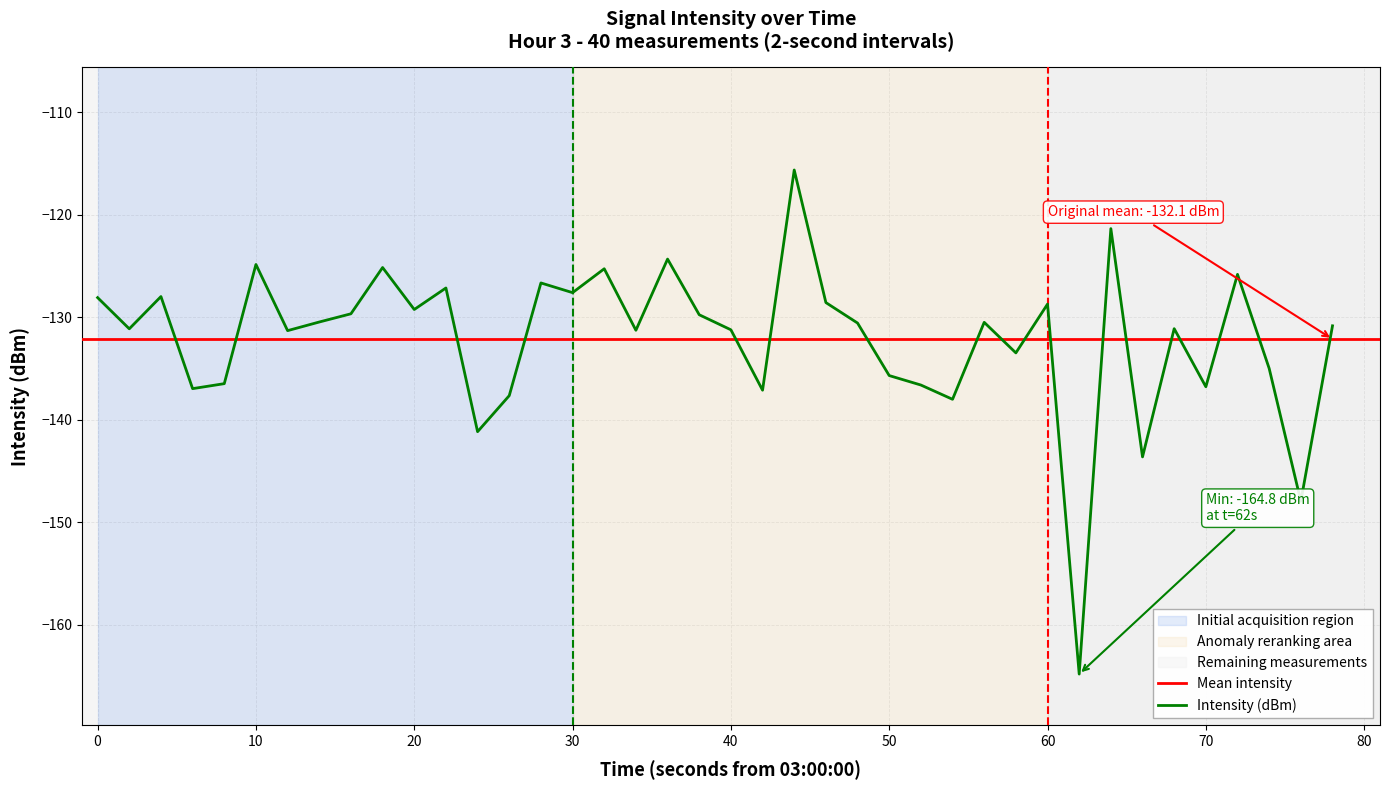

What is the highest value of the Intensity (dBm) series?

-115.6